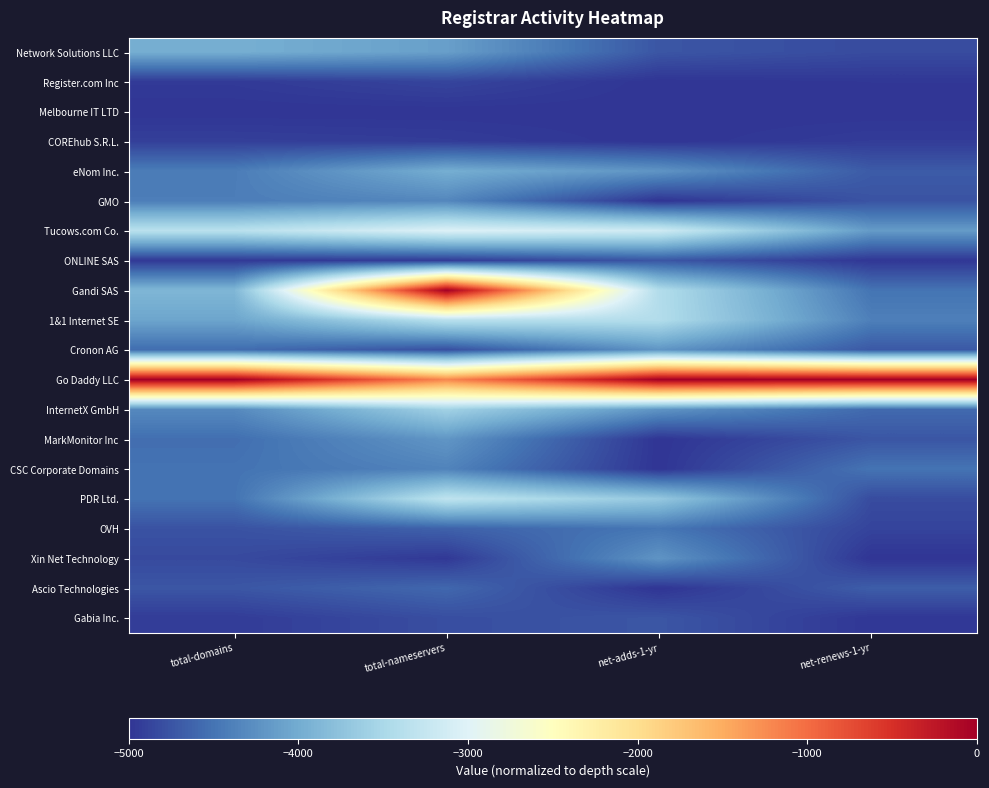

Reading left to right, transcribe all the data shown in this chart.

Network Solutions LLC: total-domains=-3969.5	total-nameservers=-4114.5	net-adds-1-yr=-4736.8	net-renews-1-yr=-4818.5
Register.com Inc: total-domains=-4955.4	total-nameservers=-4872.7	net-adds-1-yr=-5000.0	net-renews-1-yr=-4979.8
Melbourne IT LTD: total-domains=-5000.0	total-nameservers=-5000.0	net-adds-1-yr=-5000.0	net-renews-1-yr=-5000.0
COREhub S.R.L.: total-domains=-4913.1	total-nameservers=-4936.4	net-adds-1-yr=-5000.0	net-renews-1-yr=-4939.5
eNom Inc.: total-domains=-4420.2	total-nameservers=-3976.7	net-adds-1-yr=-4210.5	net-renews-1-yr=-4697.6
GMO: total-domains=-4413.1	total-nameservers=-4331.9	net-adds-1-yr=-5000.0	net-renews-1-yr=-4758.1
Tucows.com Co.: total-domains=-3354.5	total-nameservers=-3022.3	net-adds-1-yr=-3157.9	net-renews-1-yr=-4153.2
ONLINE SAS: total-domains=-4964.8	total-nameservers=-4947.0	net-adds-1-yr=-4736.8	net-renews-1-yr=-4979.8
Gandi SAS: total-domains=-3885.0	total-nameservers=0.0	net-adds-1-yr=-3421.1	net-renews-1-yr=-4496.0
1&1 Internet SE: total-domains=-4061.0	total-nameservers=-3356.3	net-adds-1-yr=-3421.1	net-renews-1-yr=-4395.2
Cronon AG: total-domains=-4551.6	total-nameservers=-4793.2	net-adds-1-yr=-4210.5	net-renews-1-yr=-4717.7
Go Daddy LLC: total-domains=0.0	total-nameservers=-1203.6	net-adds-1-yr=0.0	net-renews-1-yr=0.0
InternetX GmbH: total-domains=-4312.2	total-nameservers=-3573.7	net-adds-1-yr=-4210.5	net-renews-1-yr=-4576.6
MarkMonitor Inc: total-domains=-4542.3	total-nameservers=-4199.4	net-adds-1-yr=-5000.0	net-renews-1-yr=-4737.9
CSC Corporate Domains: total-domains=-4504.7	total-nameservers=-4363.7	net-adds-1-yr=-5000.0	net-renews-1-yr=-4496.0
PDR Ltd.: total-domains=-4502.3	total-nameservers=-3303.3	net-adds-1-yr=-3684.2	net-renews-1-yr=-4818.5
OVH: total-domains=-4765.3	total-nameservers=-4644.8	net-adds-1-yr=-4473.7	net-renews-1-yr=-4879.0
Xin Net Technology: total-domains=-4831.0	total-nameservers=-4968.2	net-adds-1-yr=-4210.5	net-renews-1-yr=-5000.0
Ascio Technologies: total-domains=-4734.7	total-nameservers=-4597.0	net-adds-1-yr=-5000.0	net-renews-1-yr=-4677.4
Gabia Inc.: total-domains=-4941.3	total-nameservers=-4798.5	net-adds-1-yr=-4736.8	net-renews-1-yr=-4979.8